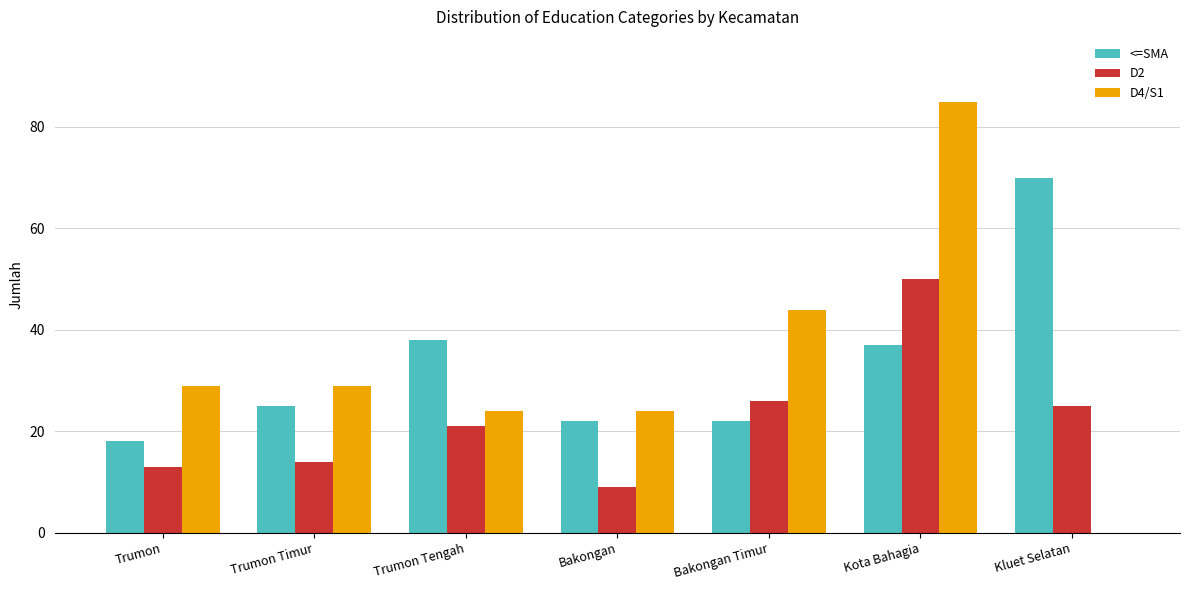

At which category is the sum across all series the highest?

Kota Bahagia